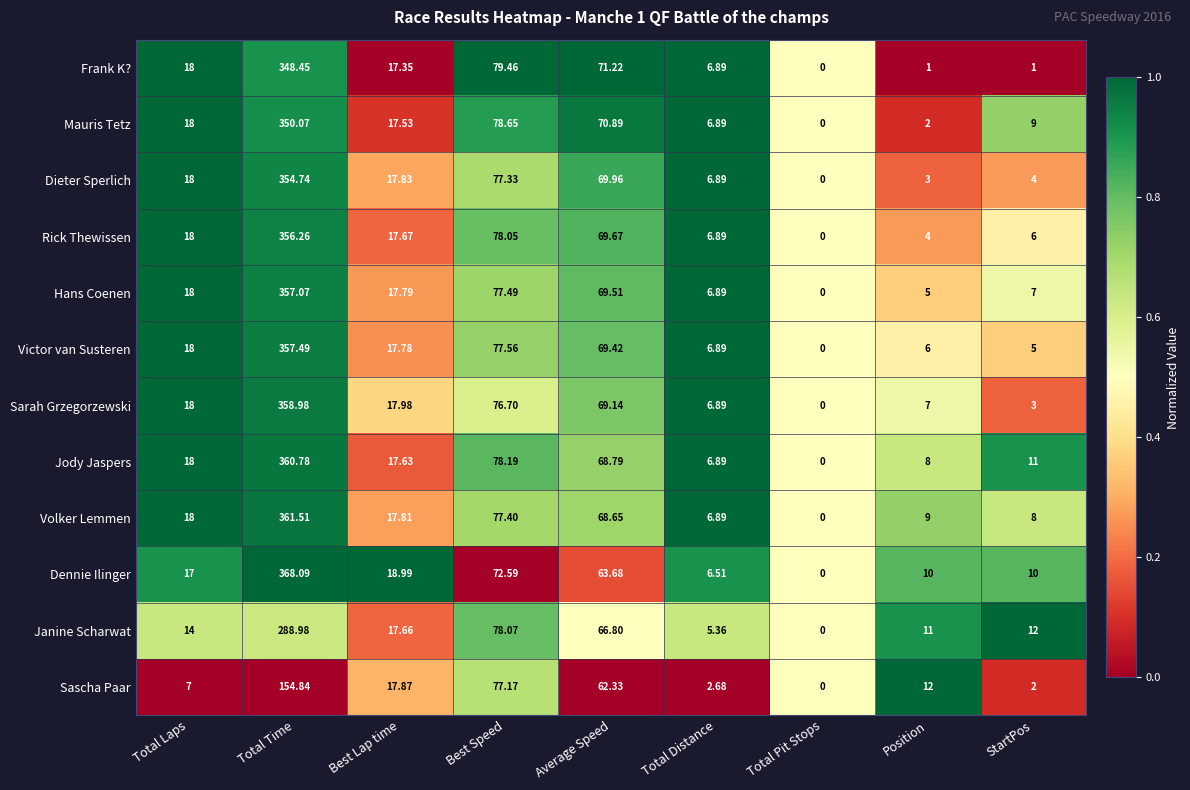

At which label is Sascha Paar closest to 77?

Best Speed